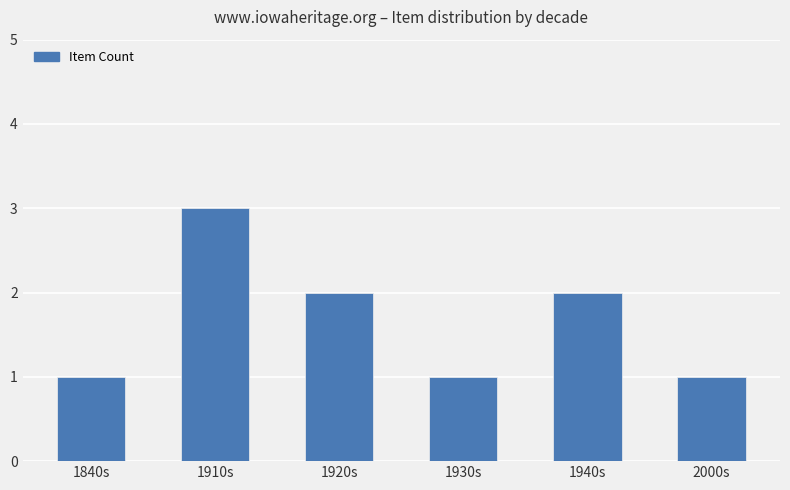

At which category does the chart reach its peak across all series?

1910s